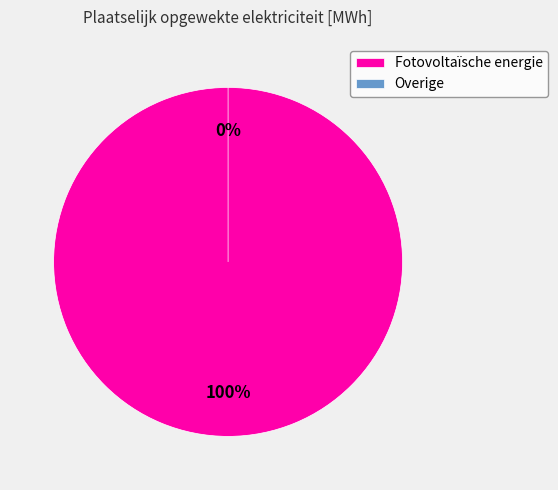

Is there any slice that represents more than half of the pie?

Yes